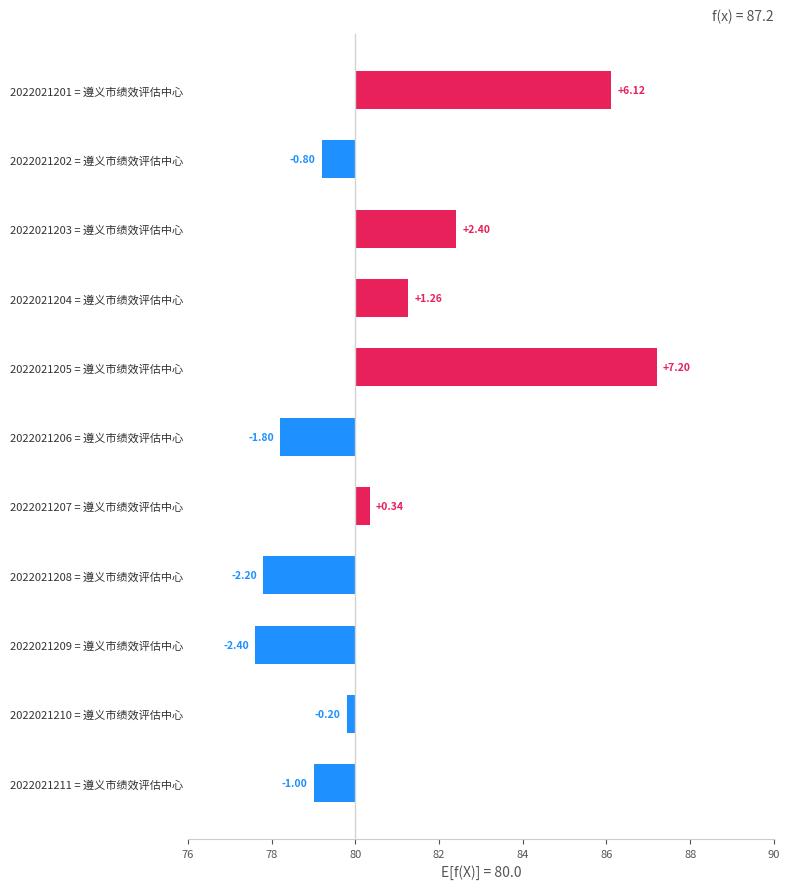

How many values are above zero?

5